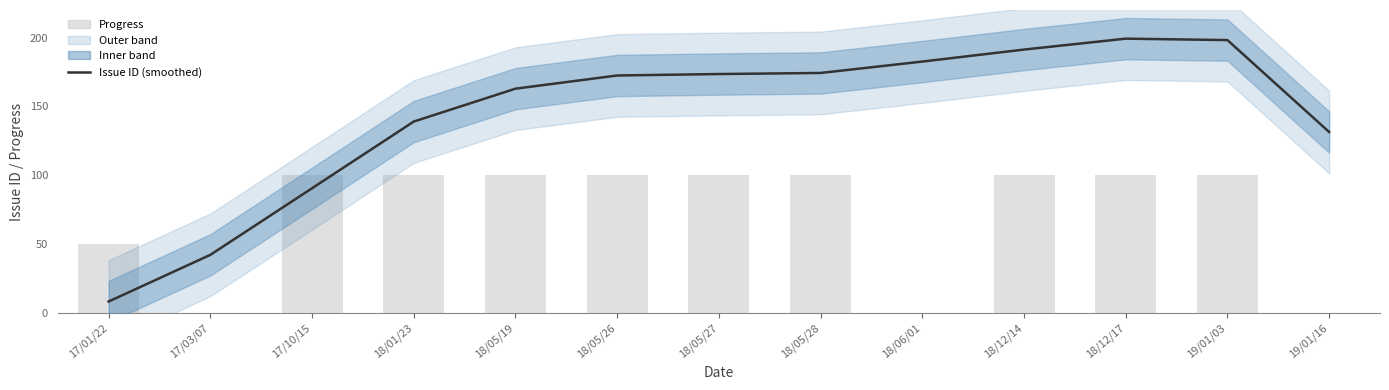

Does the chart contain any negative values?

No